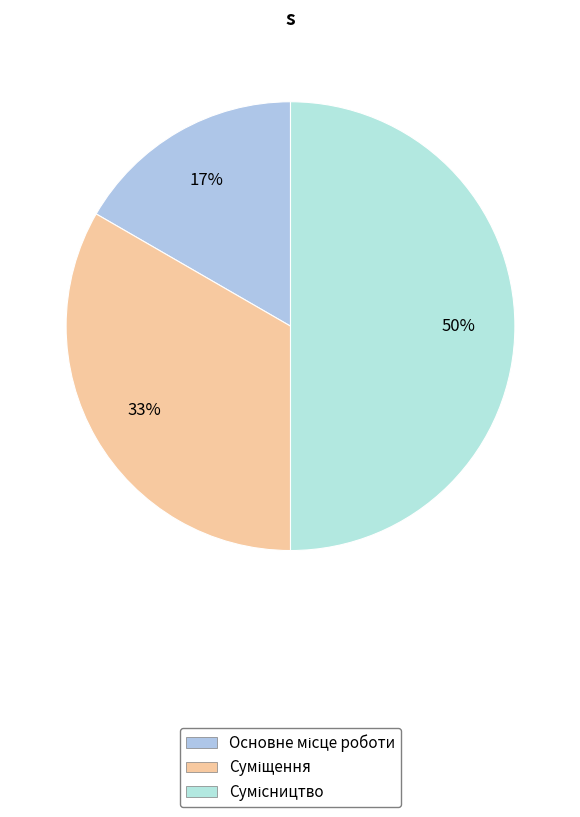

Does any single category account for the majority?

No